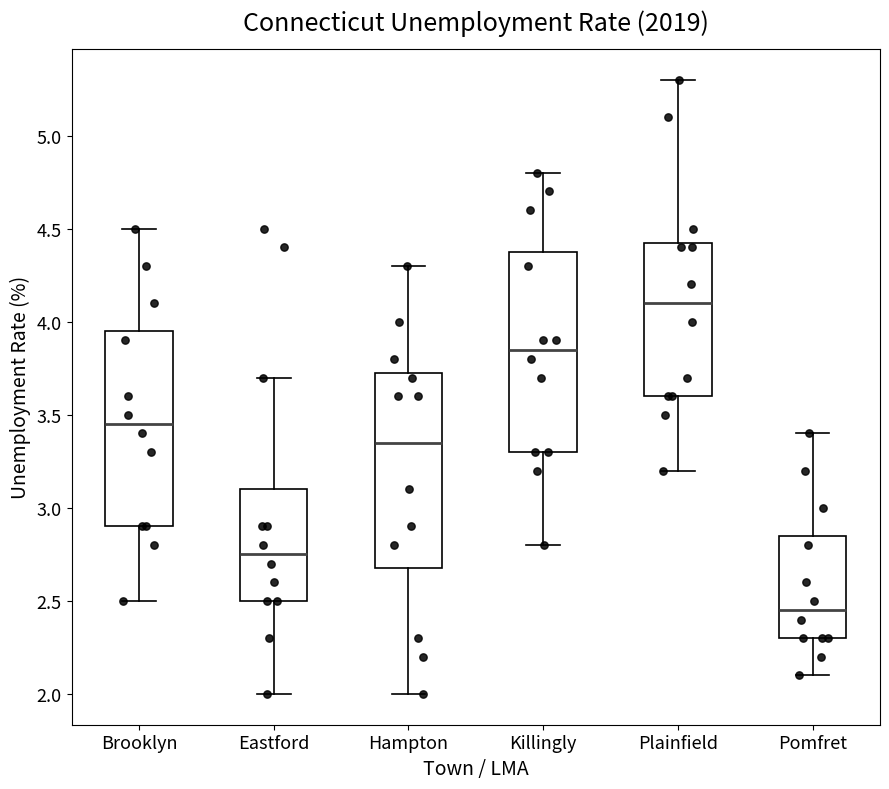

Where does the lower whisker of the box for Killingly end on the y-axis? The values are not printed on the chart, so give them approximately, as read against the axis.

2.80